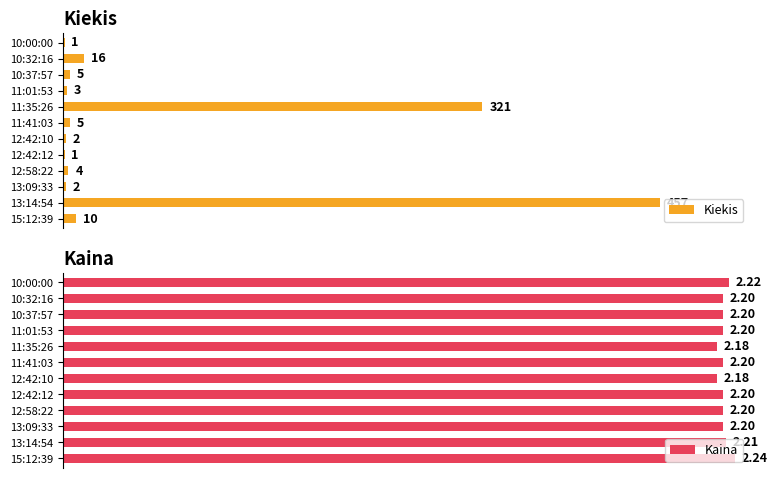

At which label is Kiekis closest to 229?

11:35:26